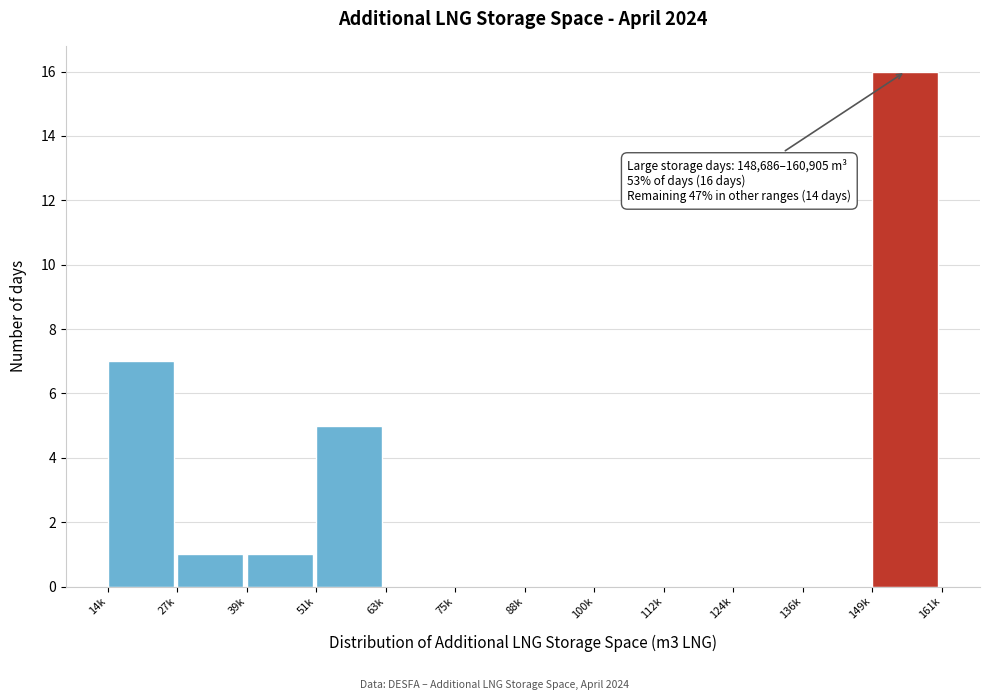

Reading left to right, what are all the values shown in this chart?

14k=7	27k=1	39k=1	51k=5	63k=0	75k=0	88k=0	100k=0	112k=0	124k=0	136k=0	149k=16